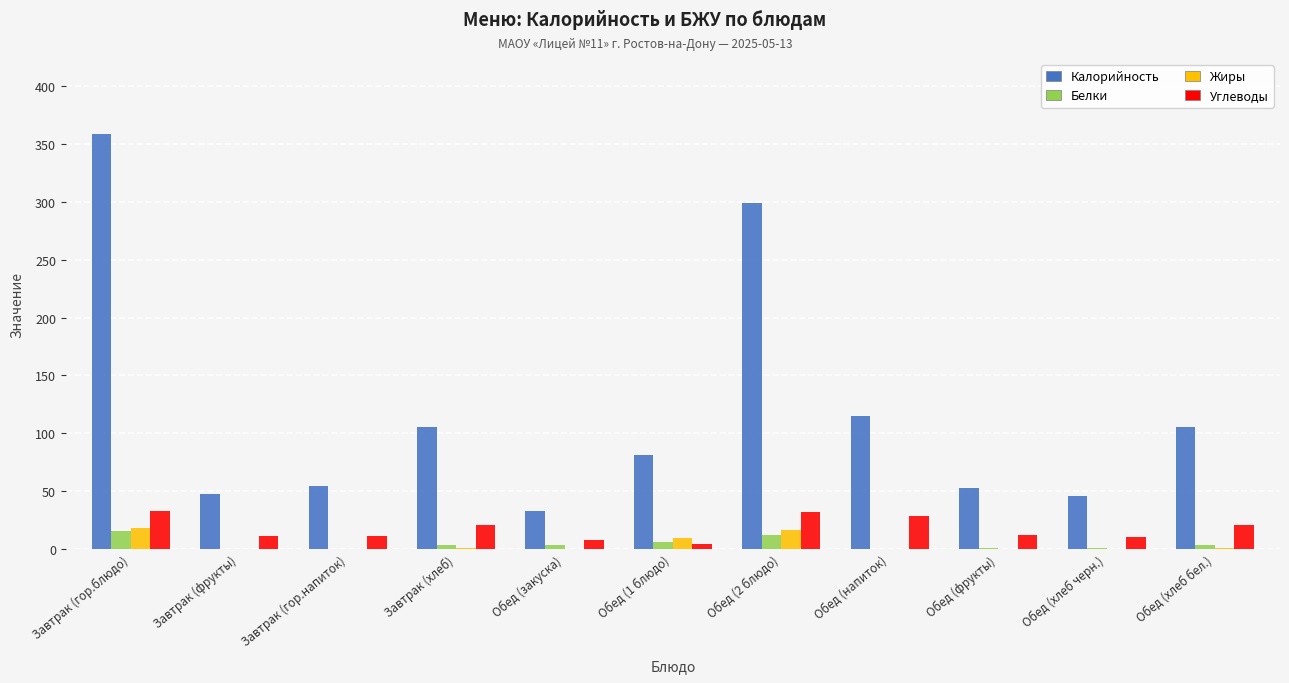

At which category is the sum across all series the highest?

Завтрак (гор.блюдо)